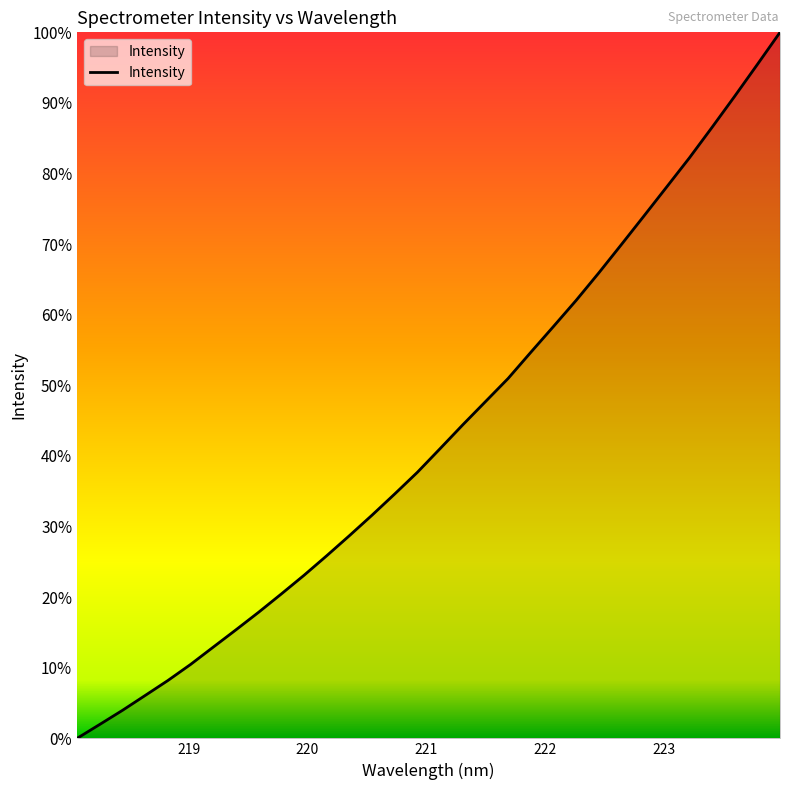

What is the difference between the maximum and minimum values?

100.0